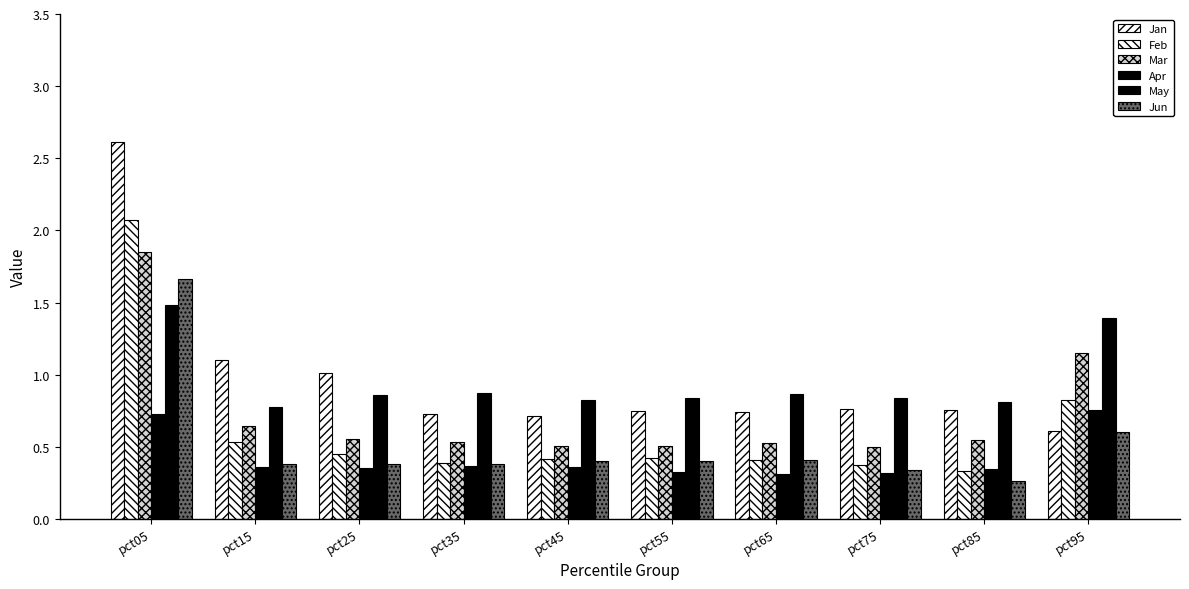

The value of Mar at pct65 is 0.5. True or false?

True